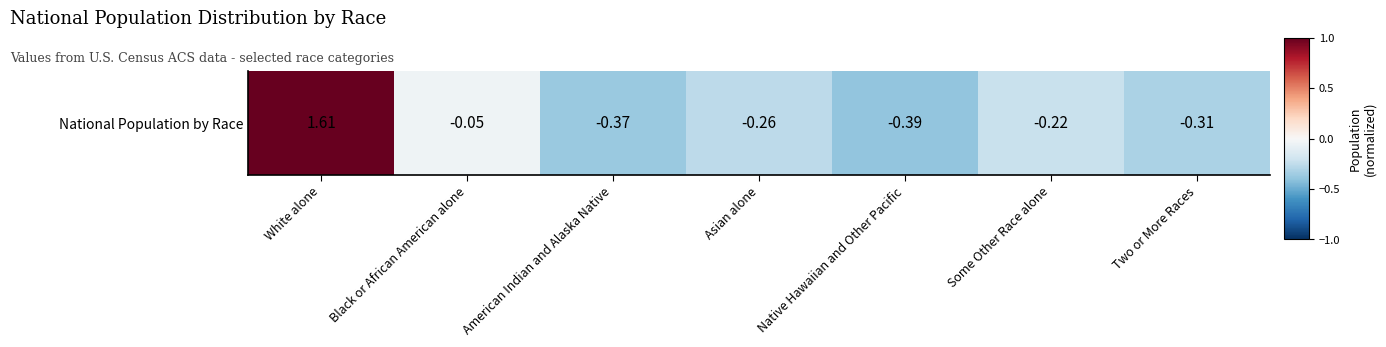

What is the sum of the values at American Indian and Alaska Native and White alone?

1.2